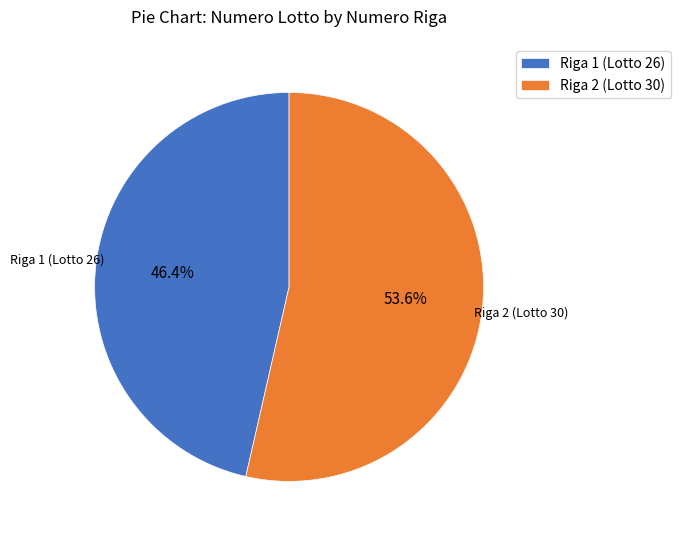

True or false: Riga 2 (Lotto 30) accounts for 54% of the total.

True